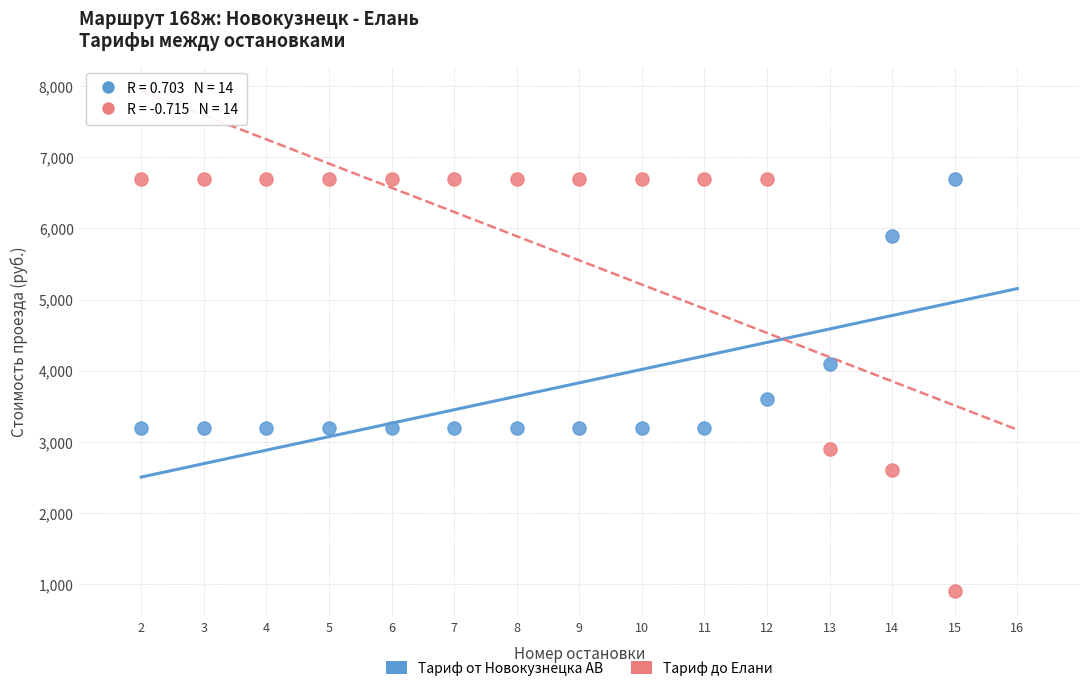

Which series has the largest Y range (max minus min)?

Тариф до Елани